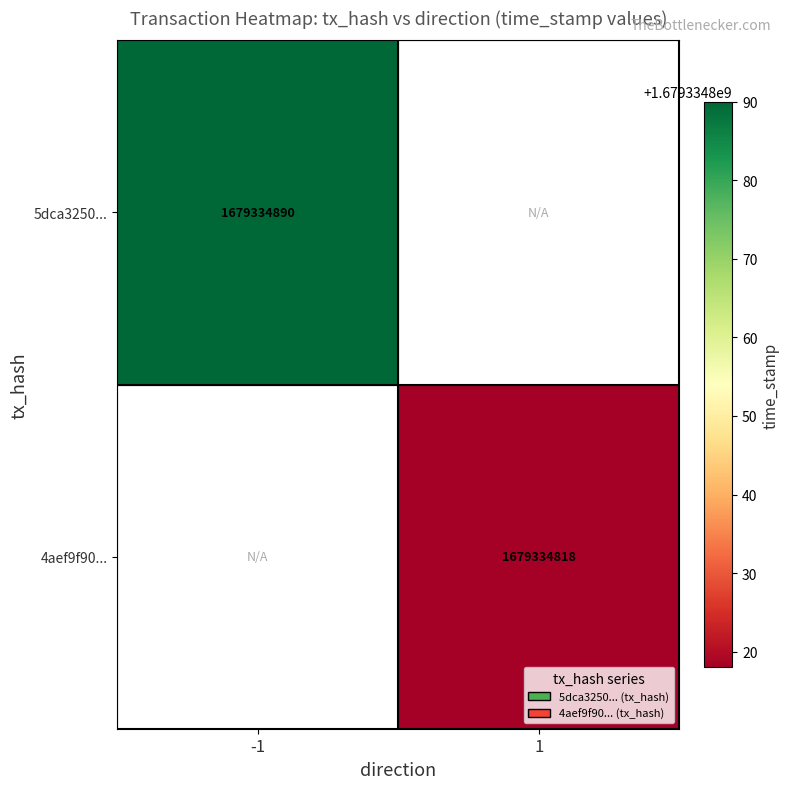

What is the sum of the 5dca3250... values at 1 and -1?

1679334890